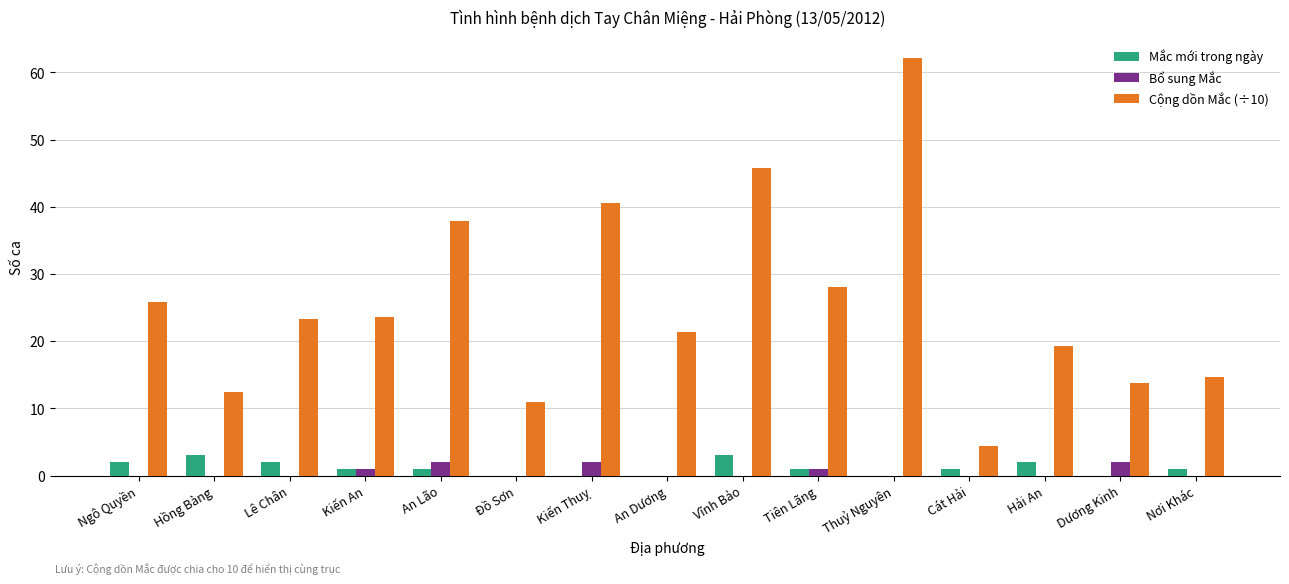

How many groups of bars are there?

15